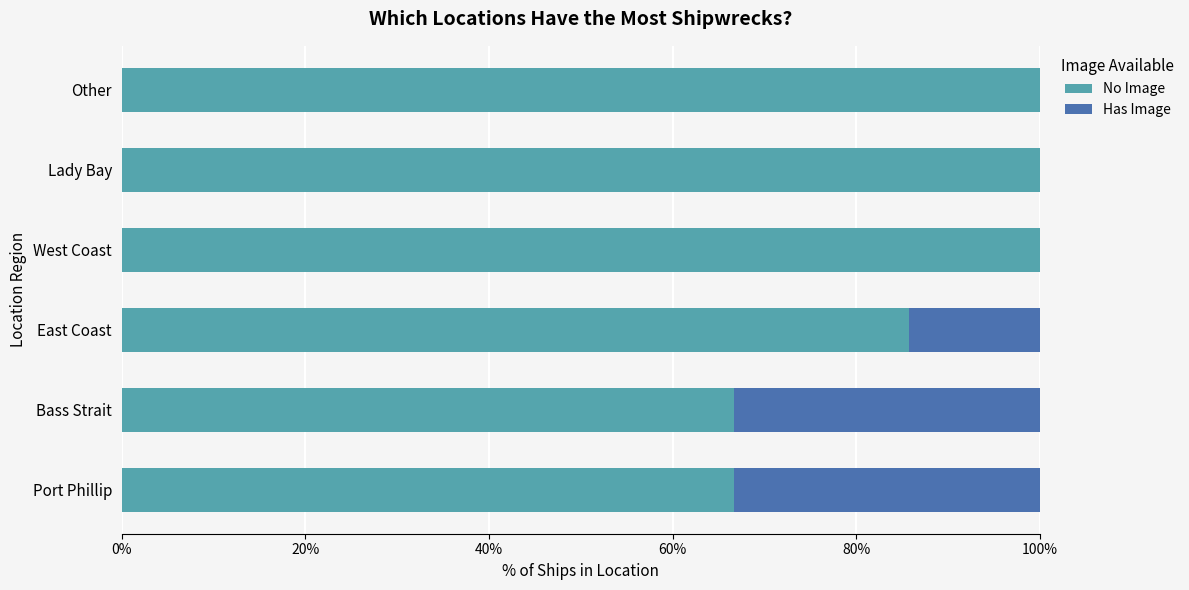

Is it true that No Image equals 100.0 at Other?

True